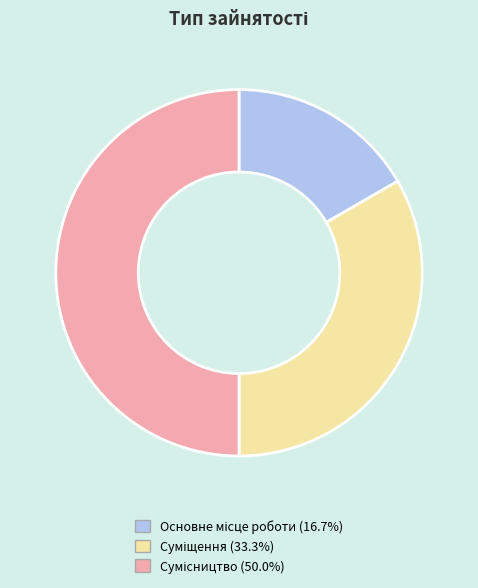

What percentage is the Основне місце роботи slice, to the nearest percent?

17%